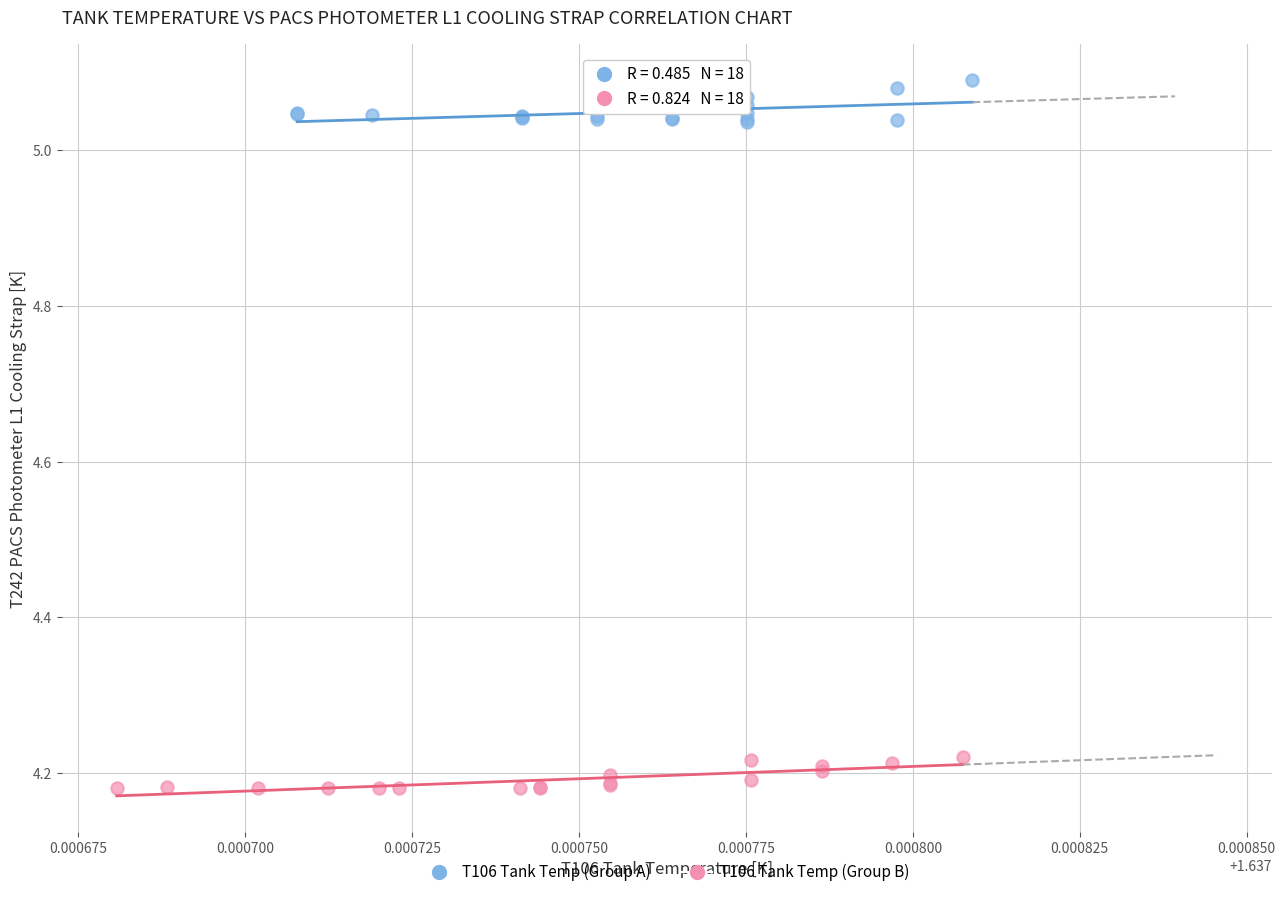

What are all the series names shown in the legend?

T106 Tank Temp (Group A), T106 Tank Temp (Group B)